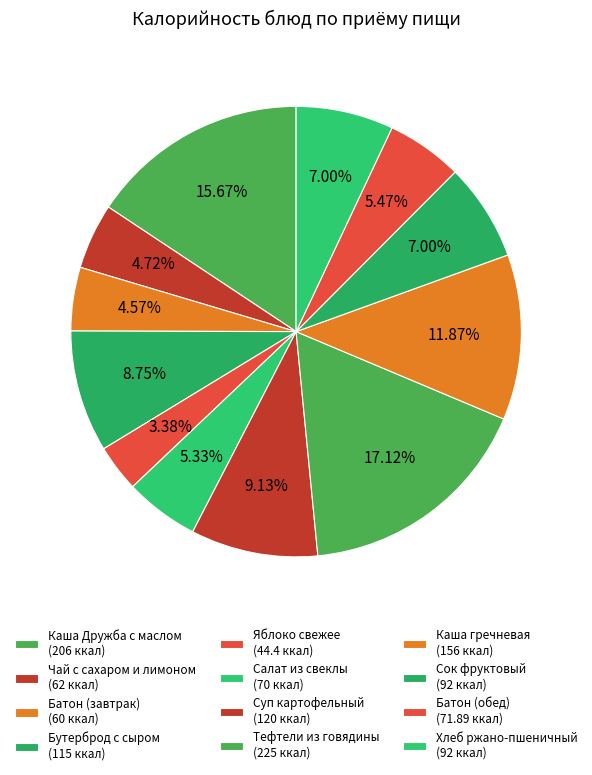

How many segments does this pie chart have?

12